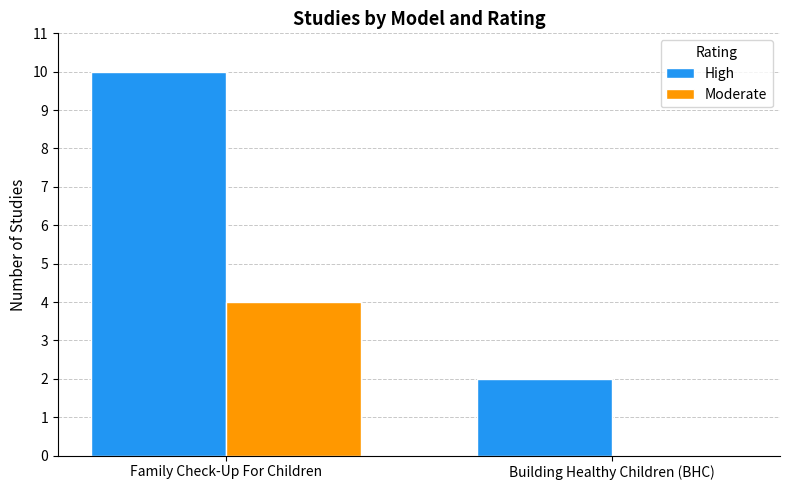

Count the number of data series in this chart.

2